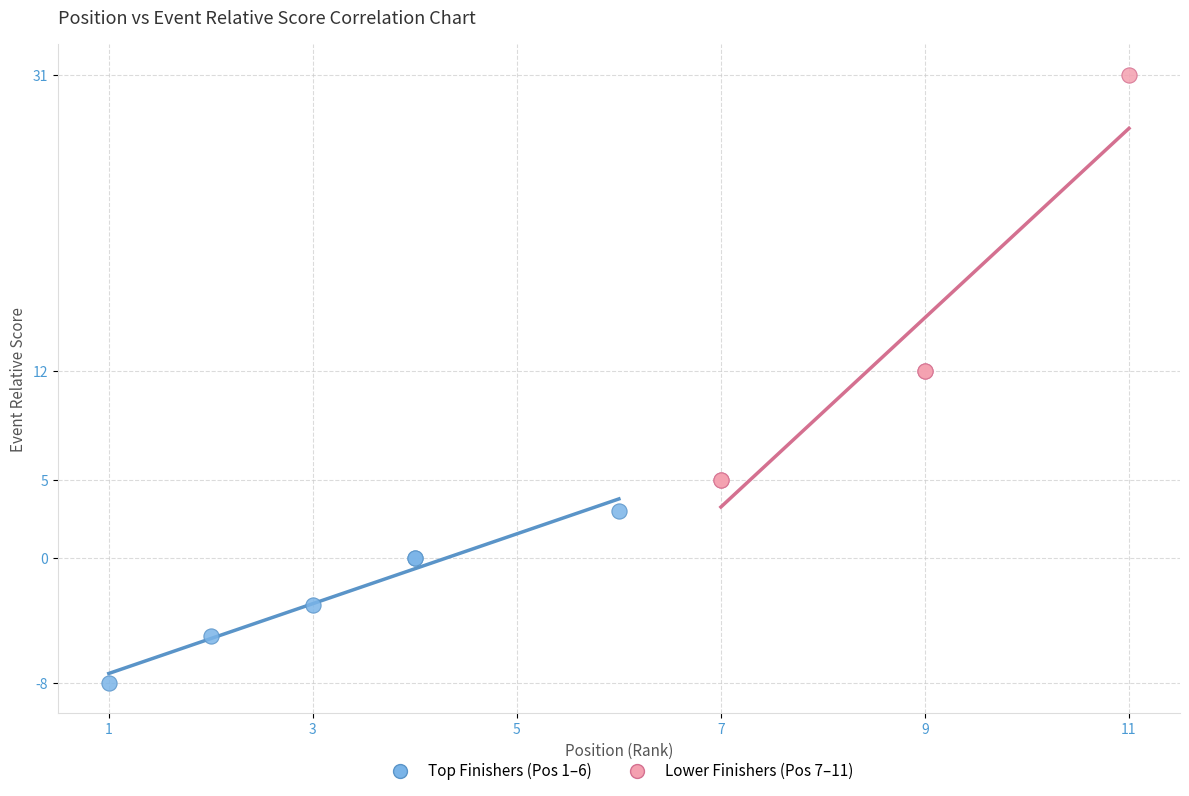

Which series contains the lowest Y value?

Top Finishers (Pos 1–6)